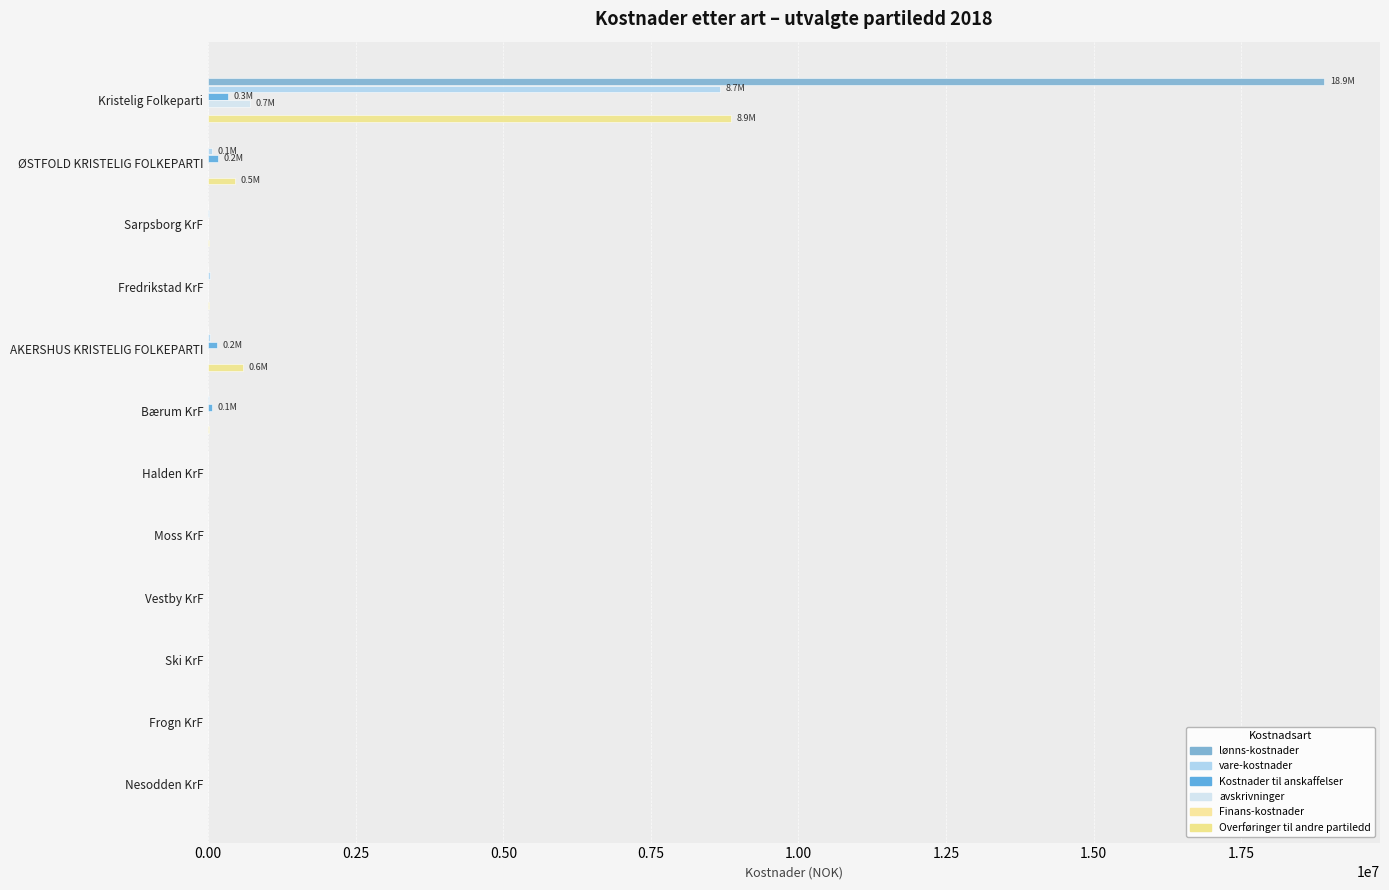

How many values in the avskrivninger series exceed 0?

1